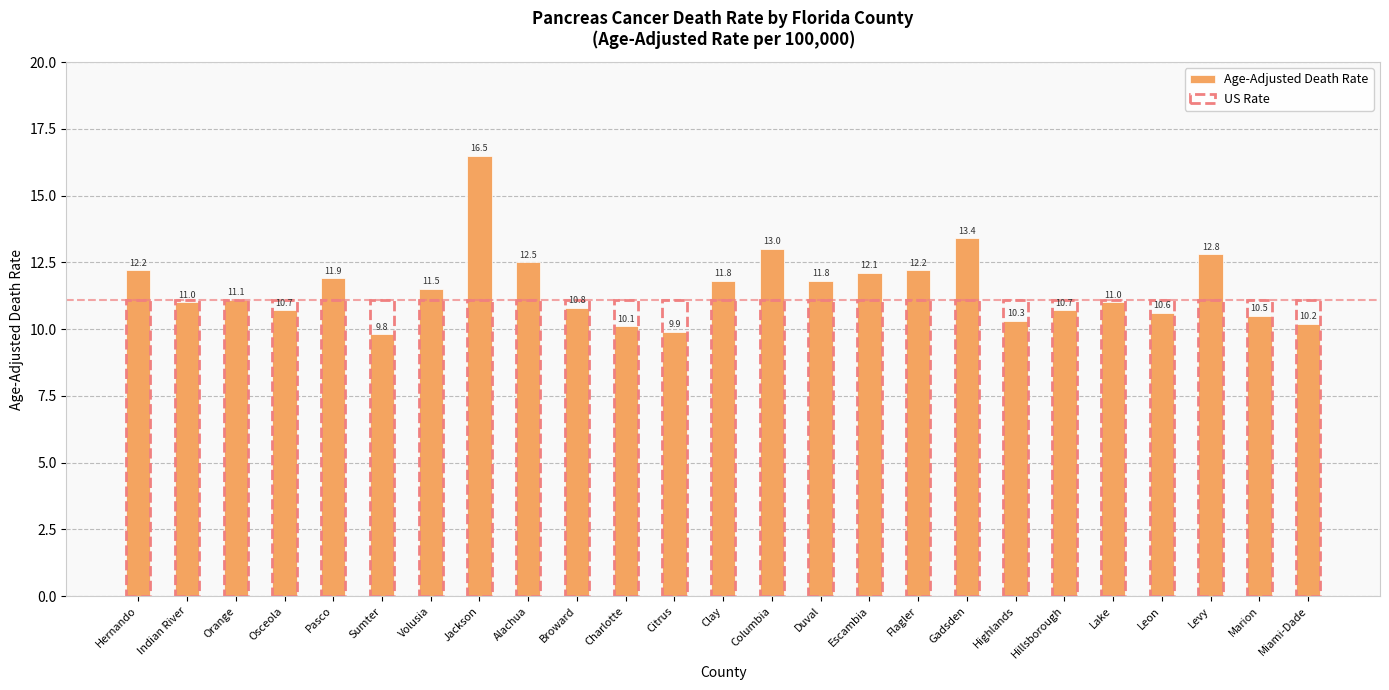

Is it true that Age-Adjusted Death Rate equals 18.0 at Volusia?

False